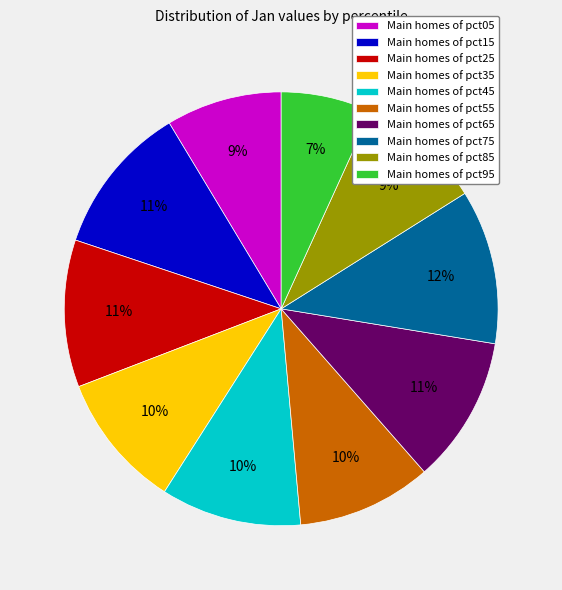

True or false: Main homes of pct15 accounts for 11% of the total.

True